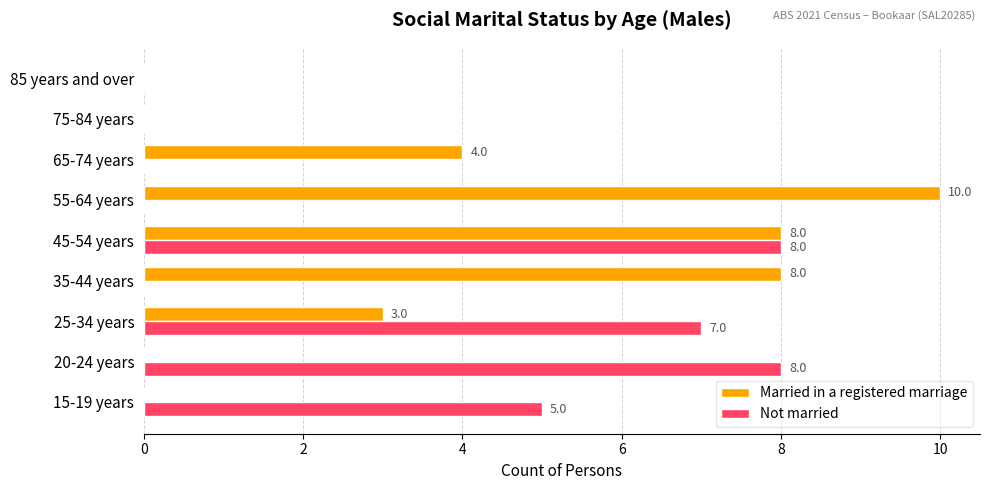

Is it true that Not married equals 3 at 25-34 years?

False